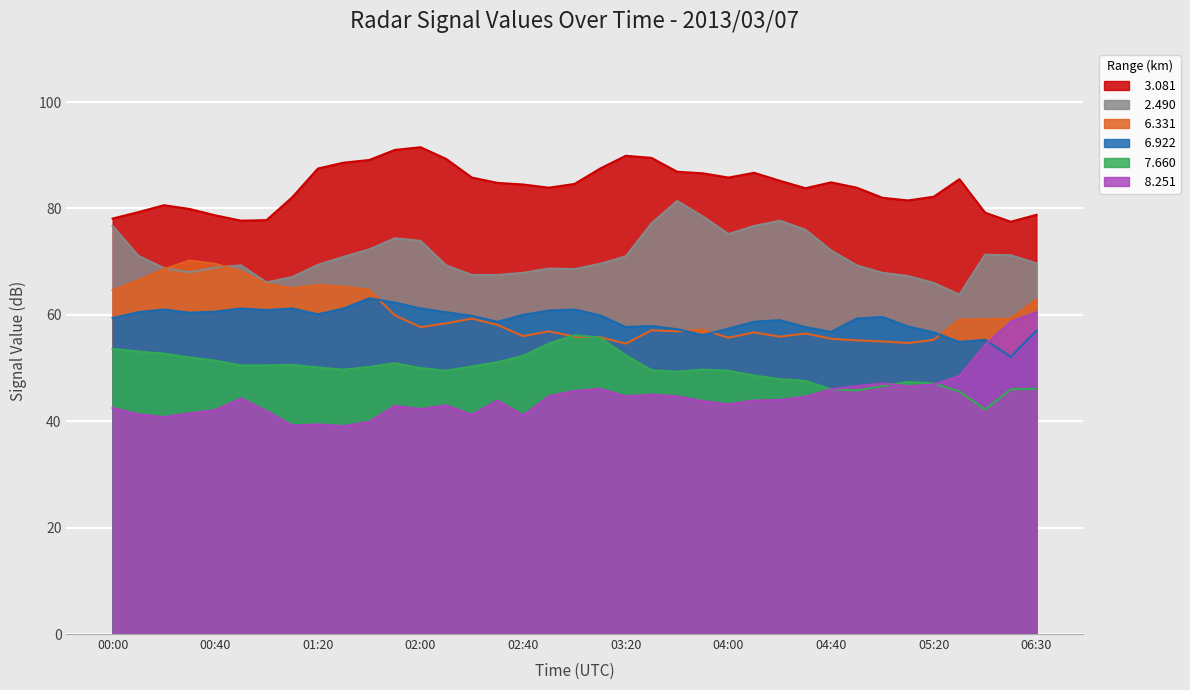

What are all the series names shown in the legend?

  3.081,   6.331,   8.251,   2.490,   6.922,   7.660